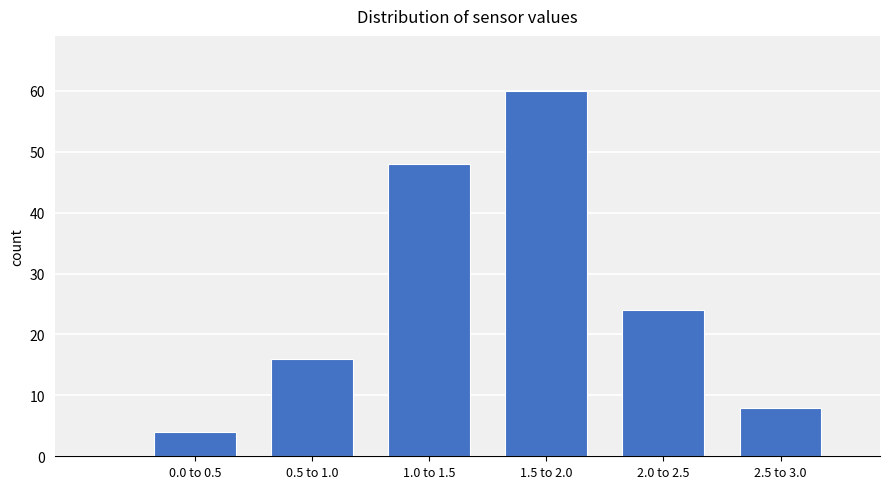

Reading left to right, what are all the values shown in this chart?

4	16	48	60	24	8